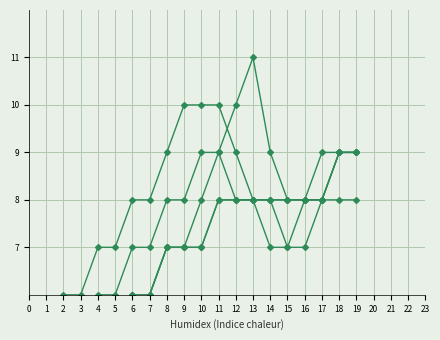

What is the value of the IMUNOHEMATOLOGIA point at the 9th from the left?

8